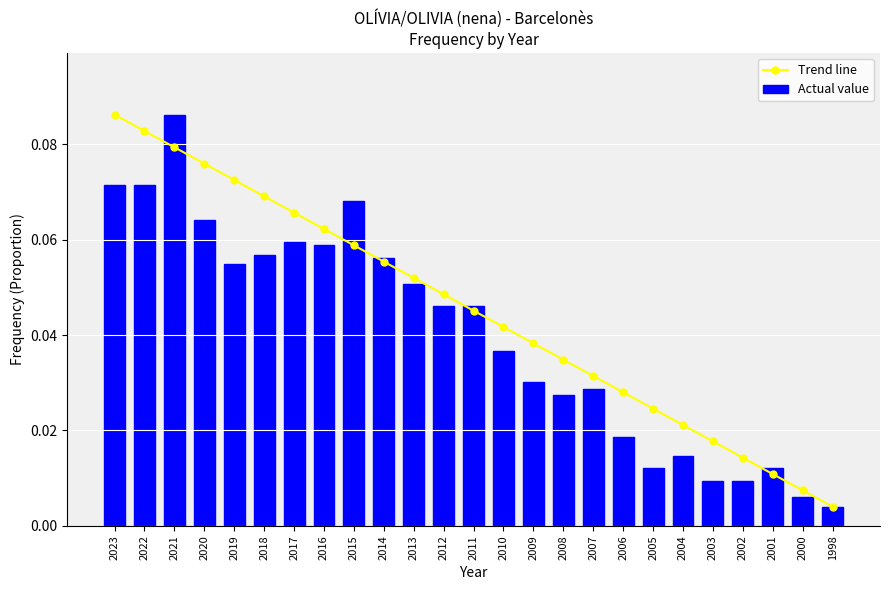

Reading left to right, transcribe all the data shown in this chart.

Trend line: 0.1	0.1	0.1	0.1	0.1	0.1	0.1	0.1	0.1	0.1	0.1	0.0	0.0	0.0	0.0	0.0	0.0	0.0	0.0	0.0	0.0	0.0	0.0	0.0	0.0
Actual value: 0.1	0.1	0.1	0.1	0.1	0.1	0.1	0.1	0.1	0.1	0.1	0.0	0.0	0.0	0.0	0.0	0.0	0.0	0.0	0.0	0.0	0.0	0.0	0.0	0.0